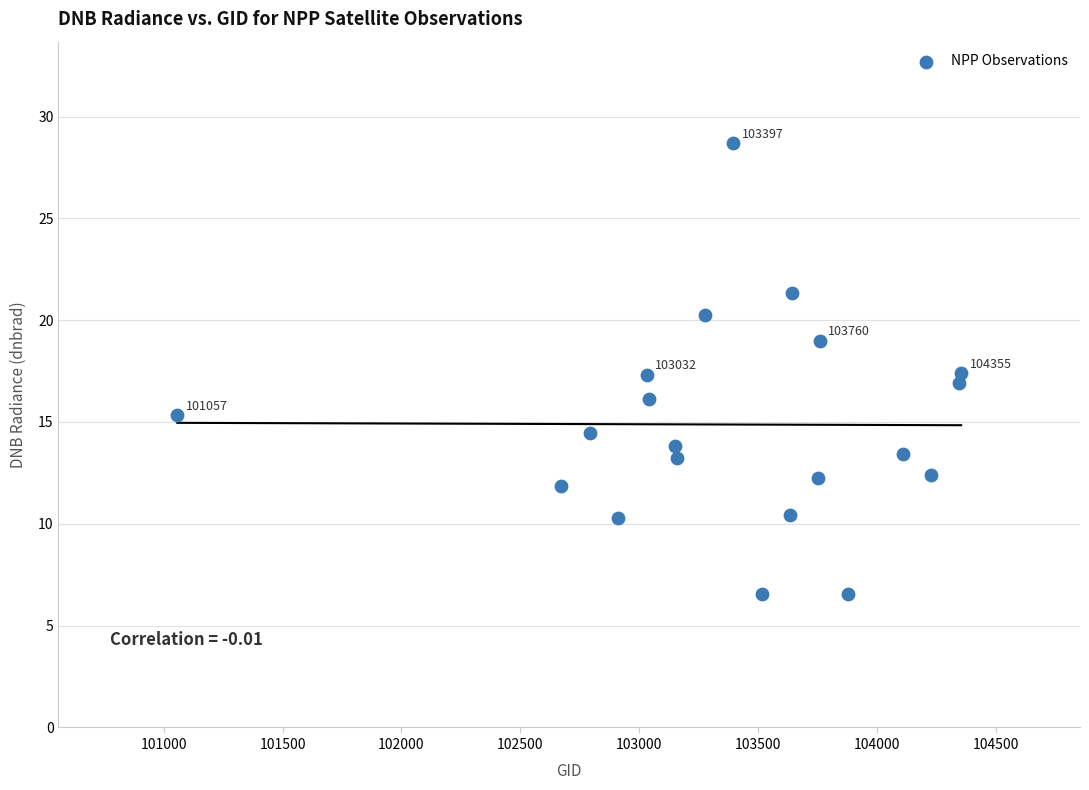

What is the range of Y values (max minus min)?

22.1